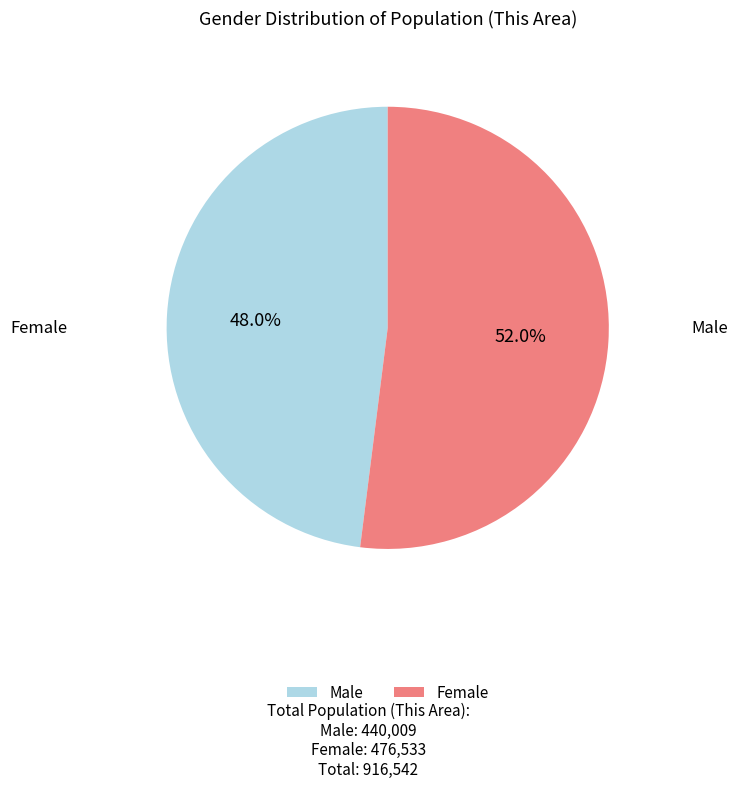

What is the ratio of the value at Male to the value at Female?

0.9